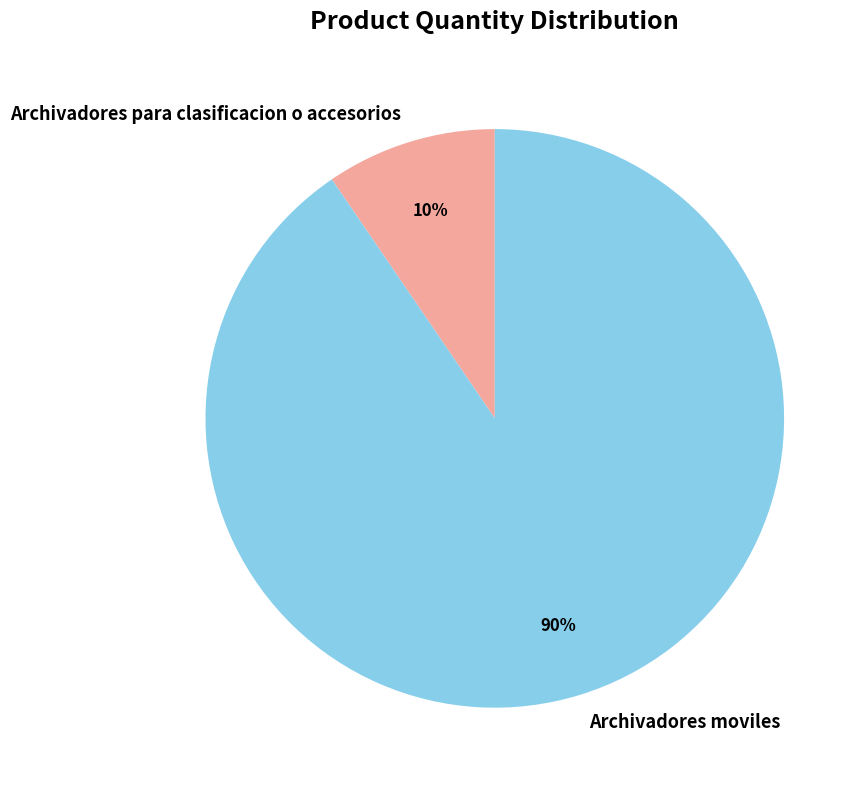

Count the number of slices in the pie.

2